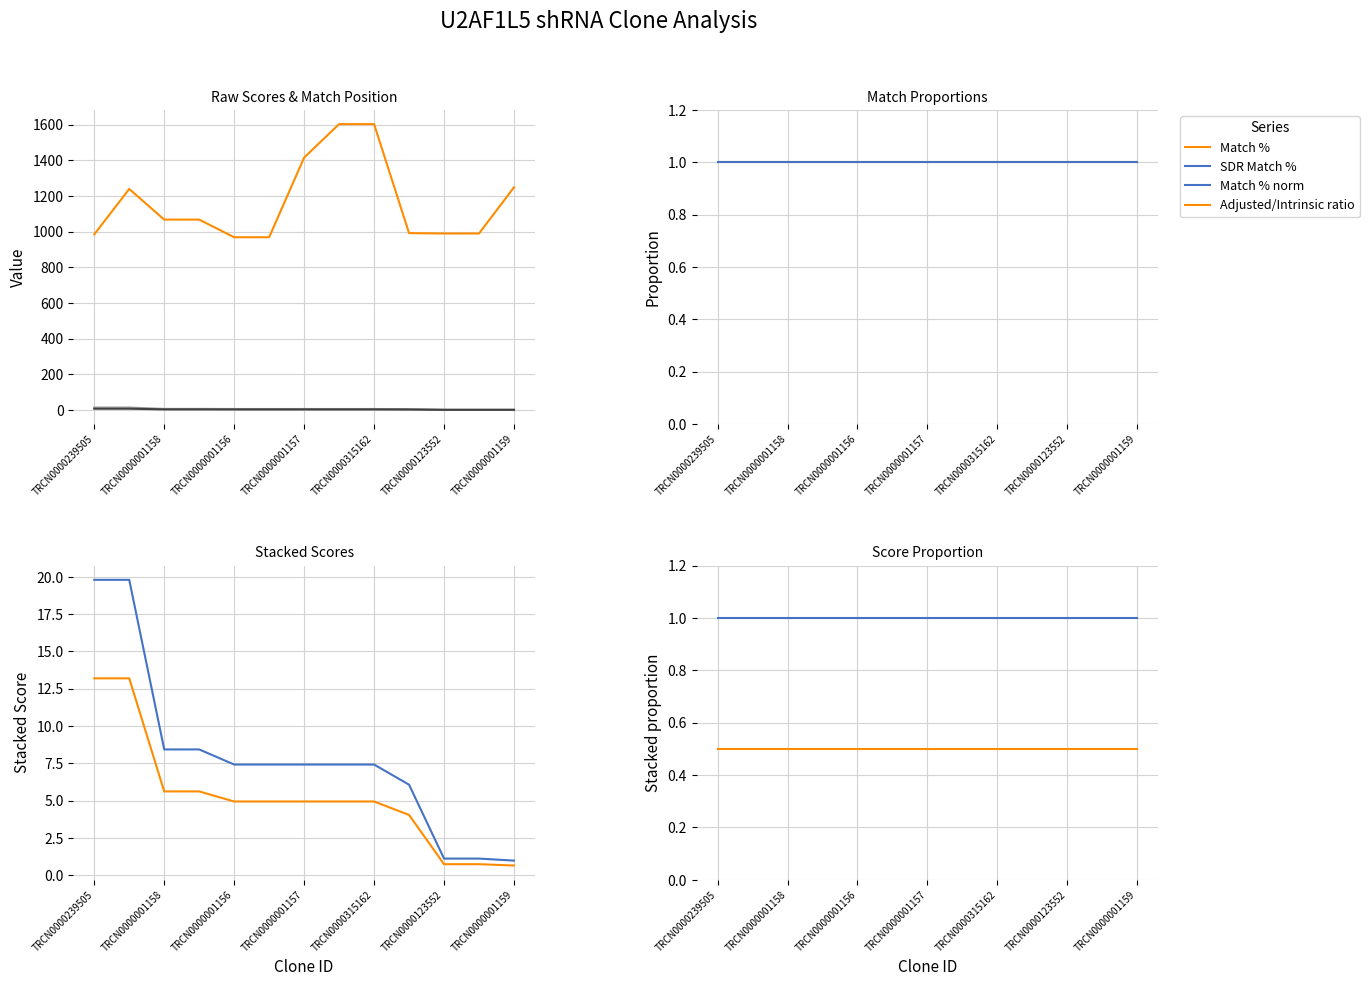

Which series has the largest total across all categories?

Match Position